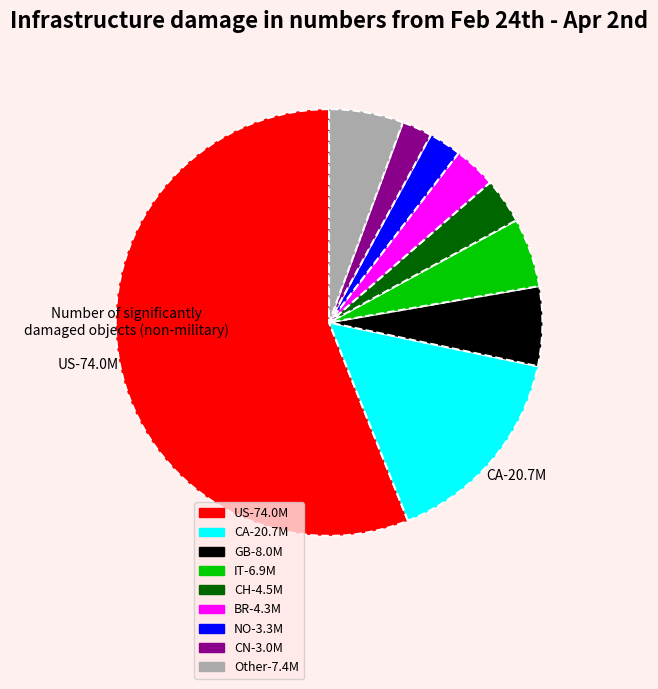

Is there a majority slice in this chart?

Yes